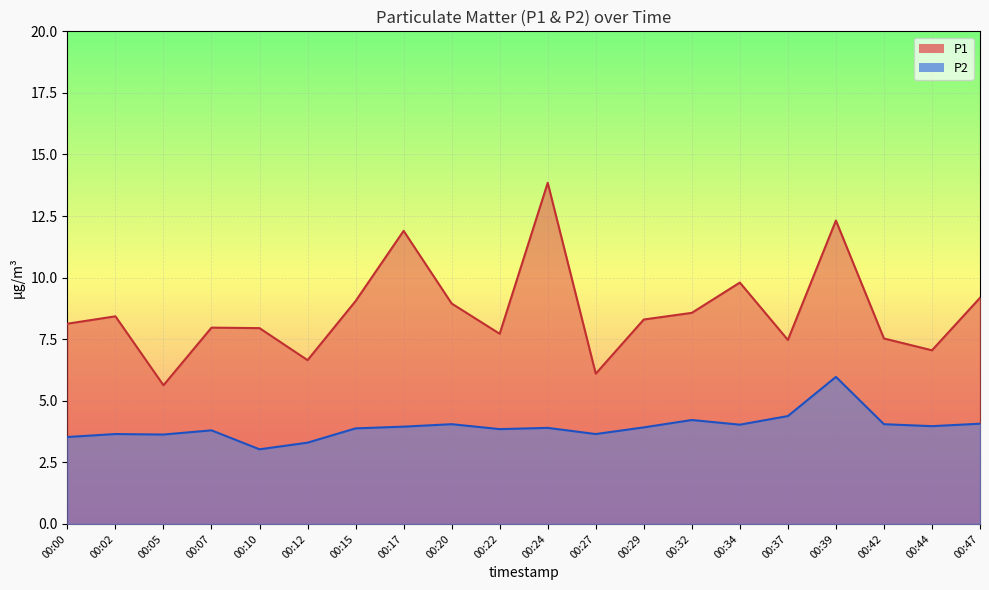

The value of P1 at 00:37 is 7.5. True or false?

True